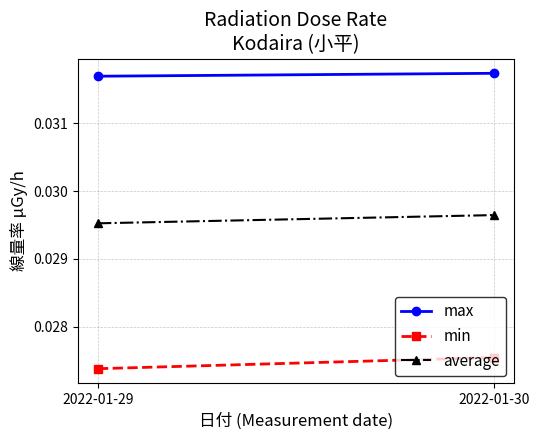

At which category does the chart reach its peak across all series?

2022-01-30